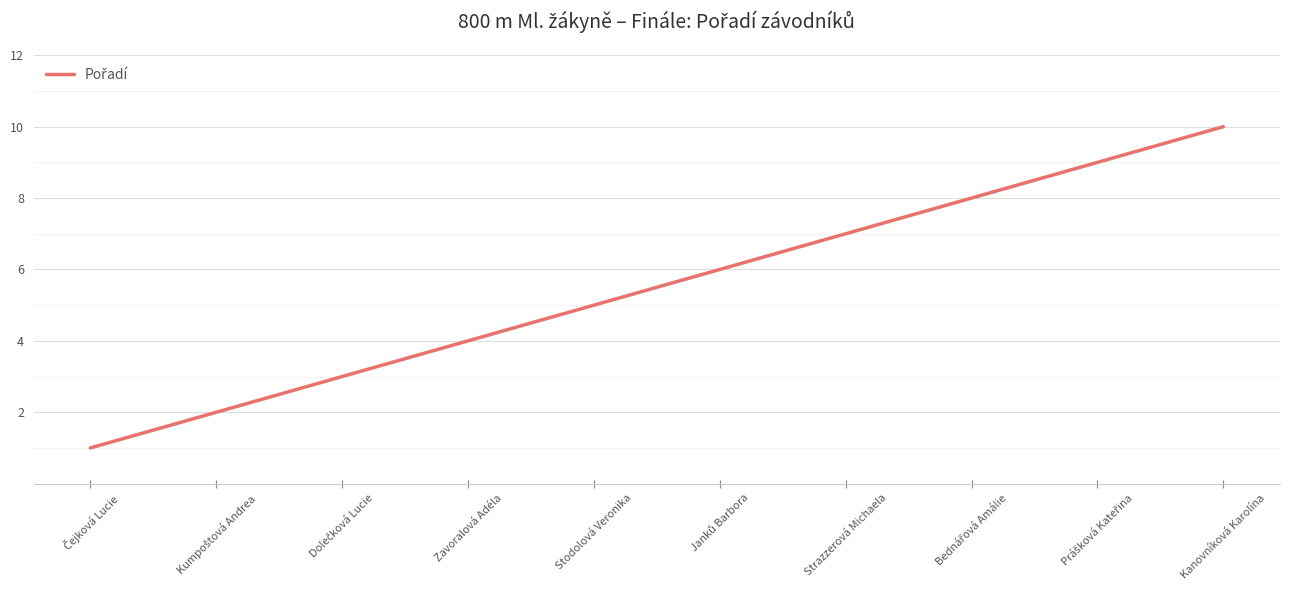

Does the chart have visible grid lines?

Yes